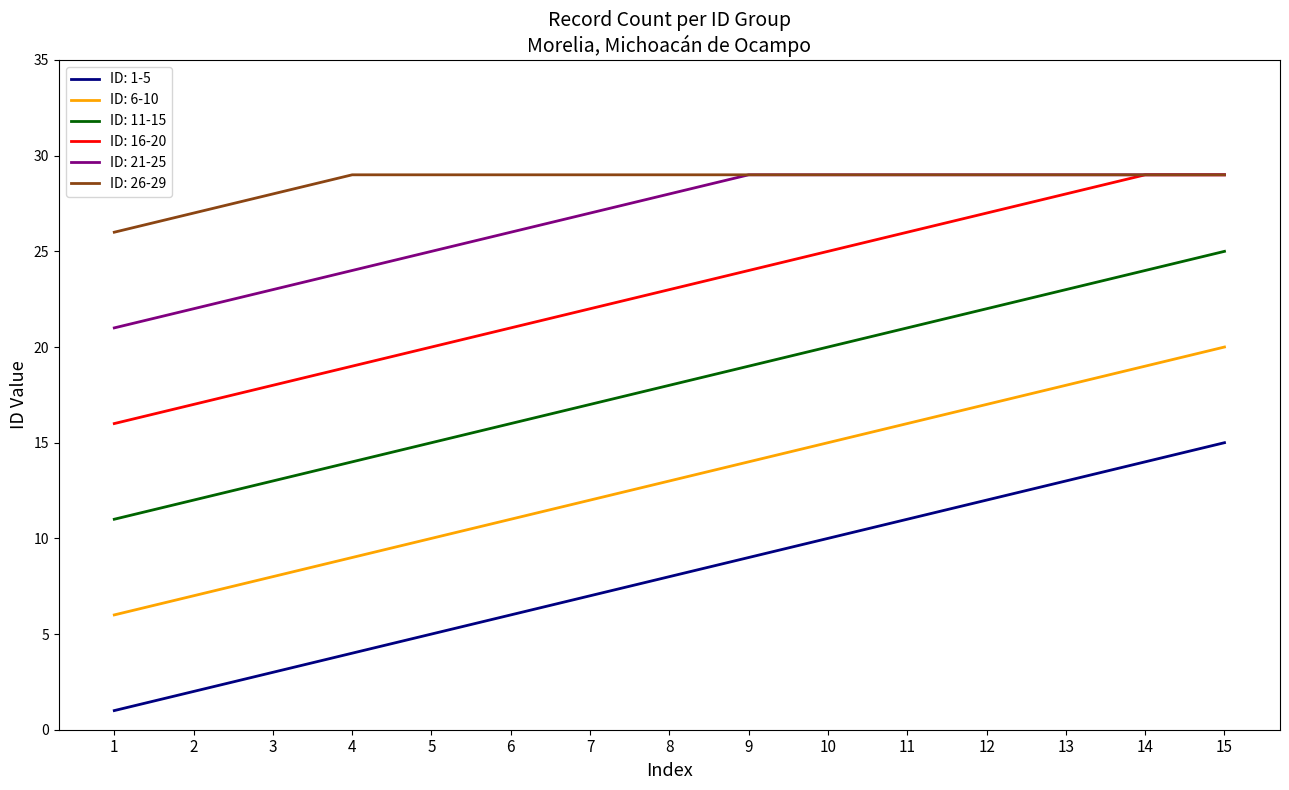

At 2, list the series in order from smallest to largest.

ID: 1-5, ID: 6-10, ID: 11-15, ID: 16-20, ID: 21-25, ID: 26-29